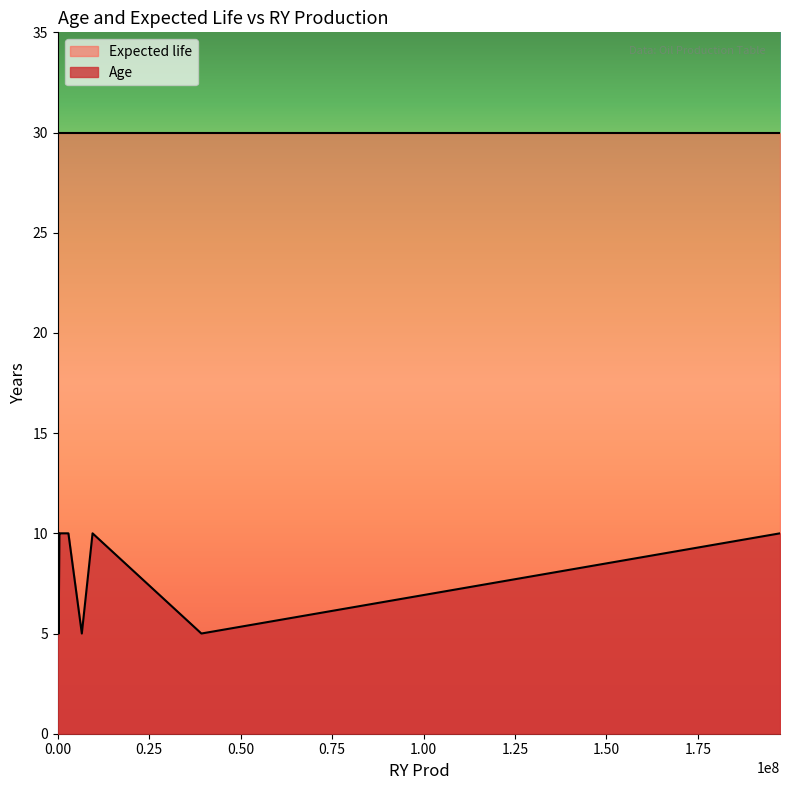

How many lines are shown in the chart?

2